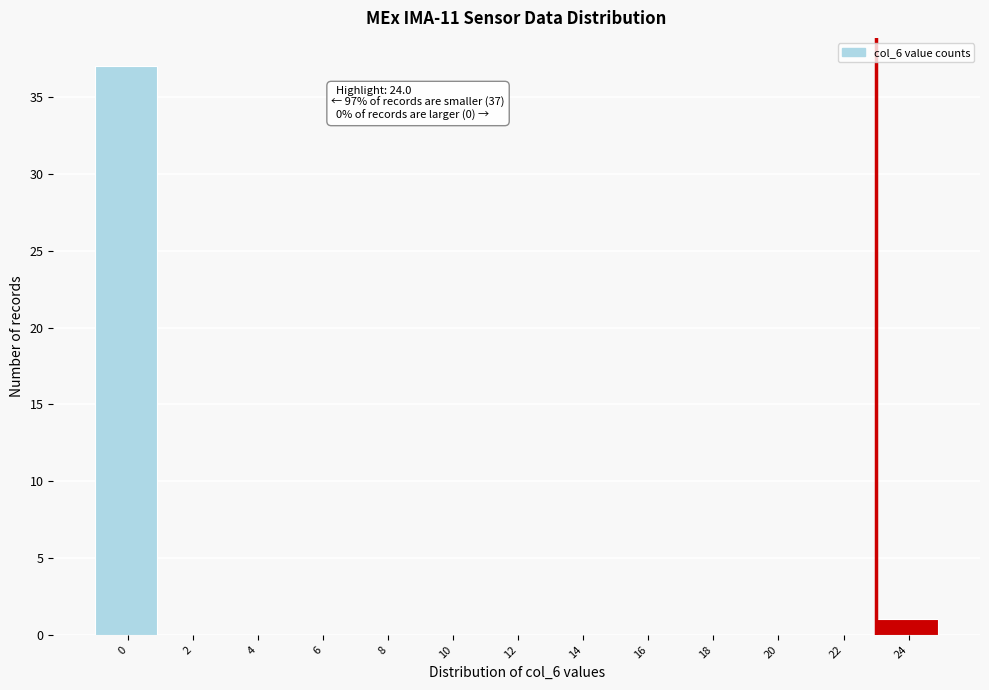

Reading left to right, extract all data points from this chart.

0=37	2=0	4=0	6=0	8=0	10=0	12=0	14=0	16=0	18=0	20=0	22=0	24=1